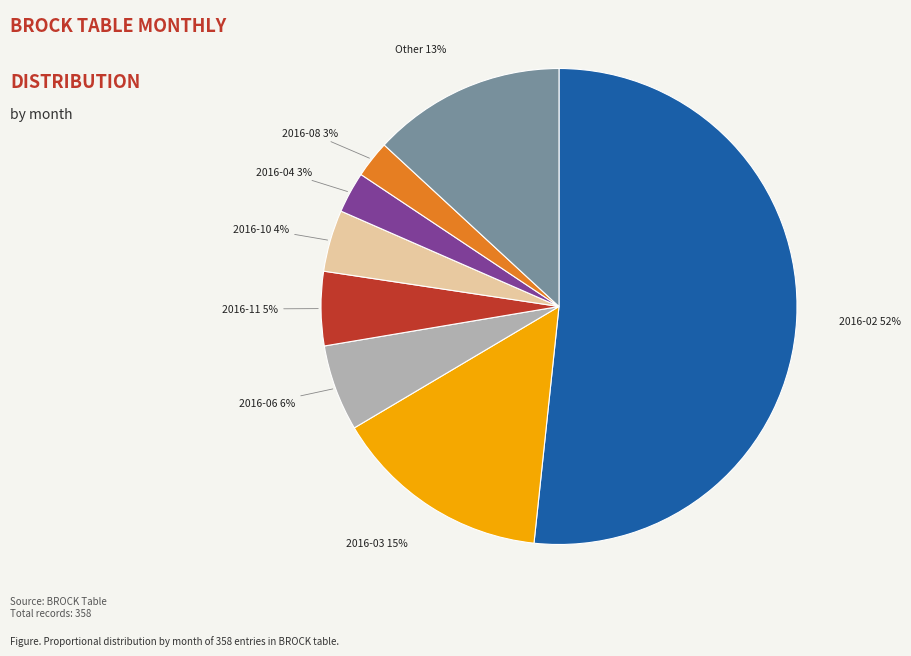

How many segments does this pie chart have?

8